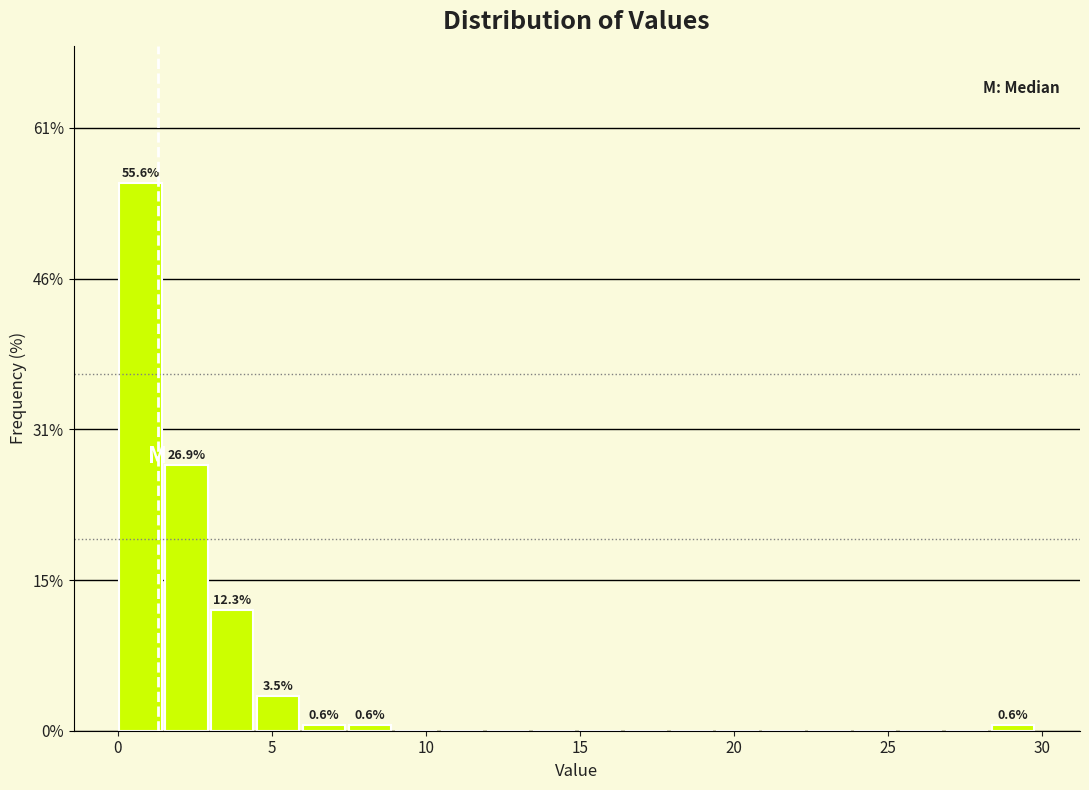

Around what value on the x-axis is the tallest bar? Give the approximate position of its centre, as read against the axis.

0.5